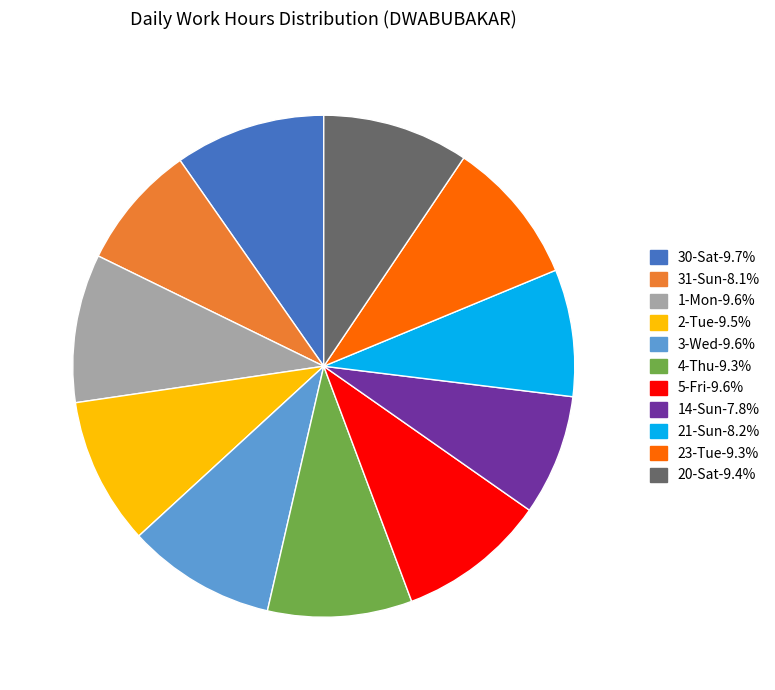

Is the sum of 21-Sun and 4-Thu greater than half?

No